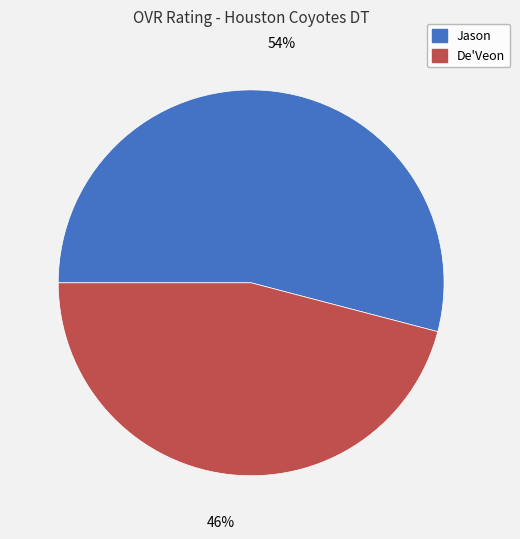

What is the largest slice in the pie chart?

Jason